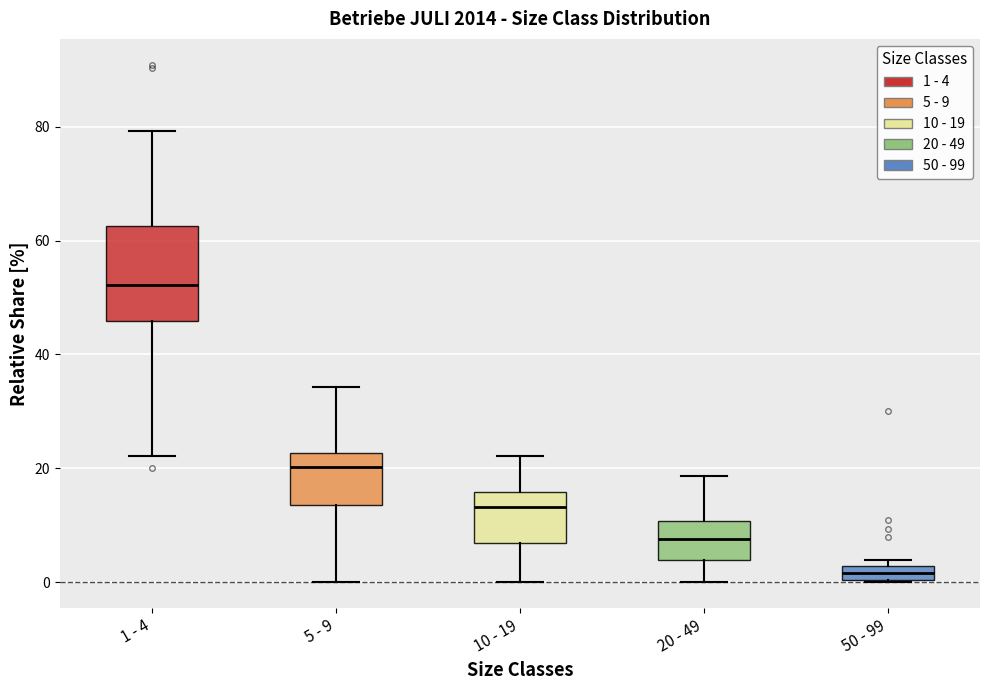

Where is the lower edge of the box for 50 - 99 on the y-axis? The values are not printed on the chart, so give them approximately, as read against the axis.

0